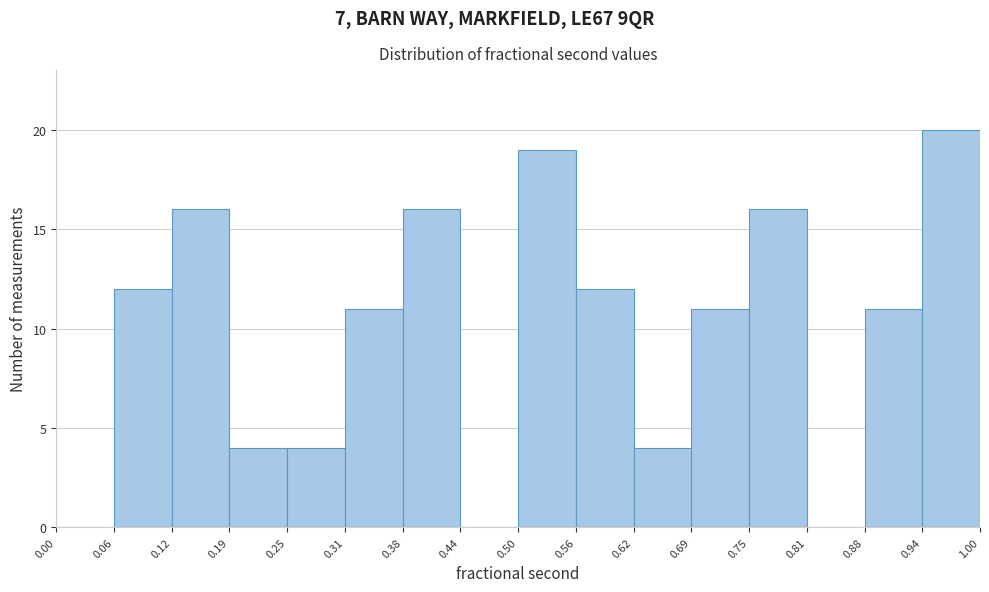

Reading left to right, transcribe this chart: for each bar, give the range it covers on the x-axis and its height. The values are not printed on the chart, so give them approximately, as read against the axis.

0.00 to 0.06: 0
0.06 to 0.12: 12
0.12 to 0.19: 16
0.19 to 0.25: 4
0.25 to 0.31: 4
0.31 to 0.38: 11
0.38 to 0.44: 16
0.44 to 0.50: 0
0.50 to 0.56: 19
0.56 to 0.62: 12
0.62 to 0.69: 4
0.69 to 0.75: 11
0.75 to 0.81: 16
0.81 to 0.88: 0
0.88 to 0.94: 11
0.94 to 1.00: 20